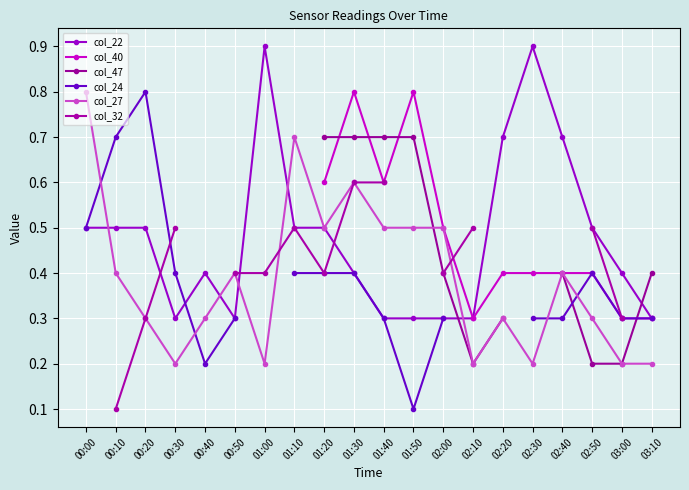

What position from the left is 01:00?

7